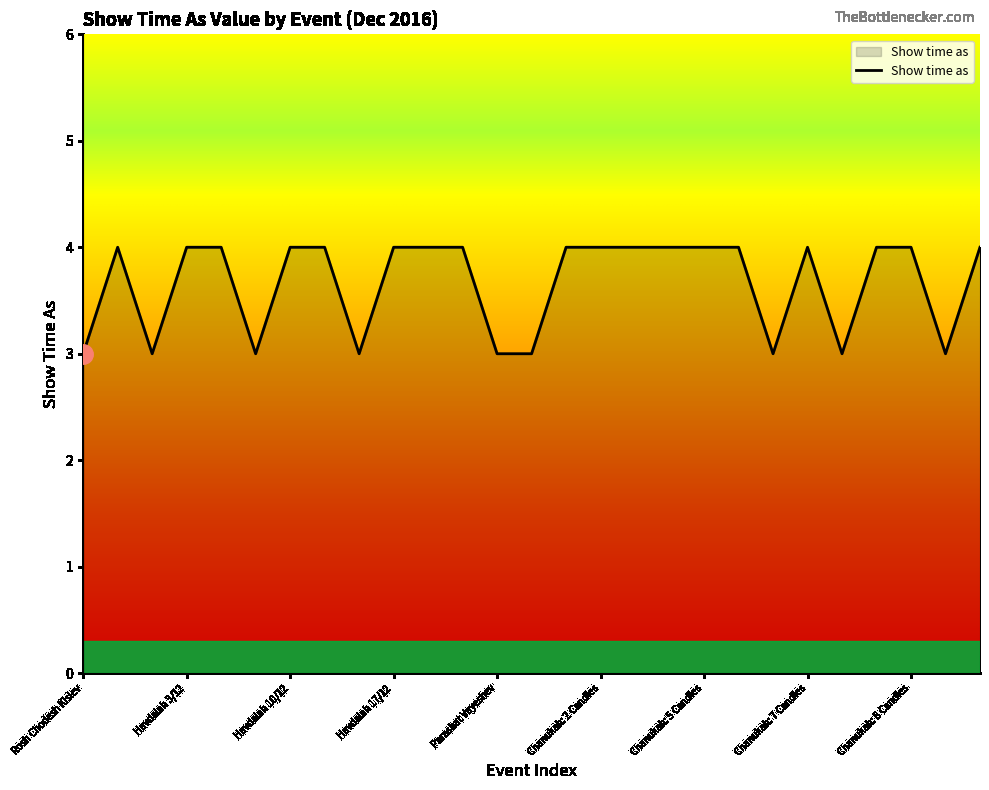

What is the greatest value displayed?

4